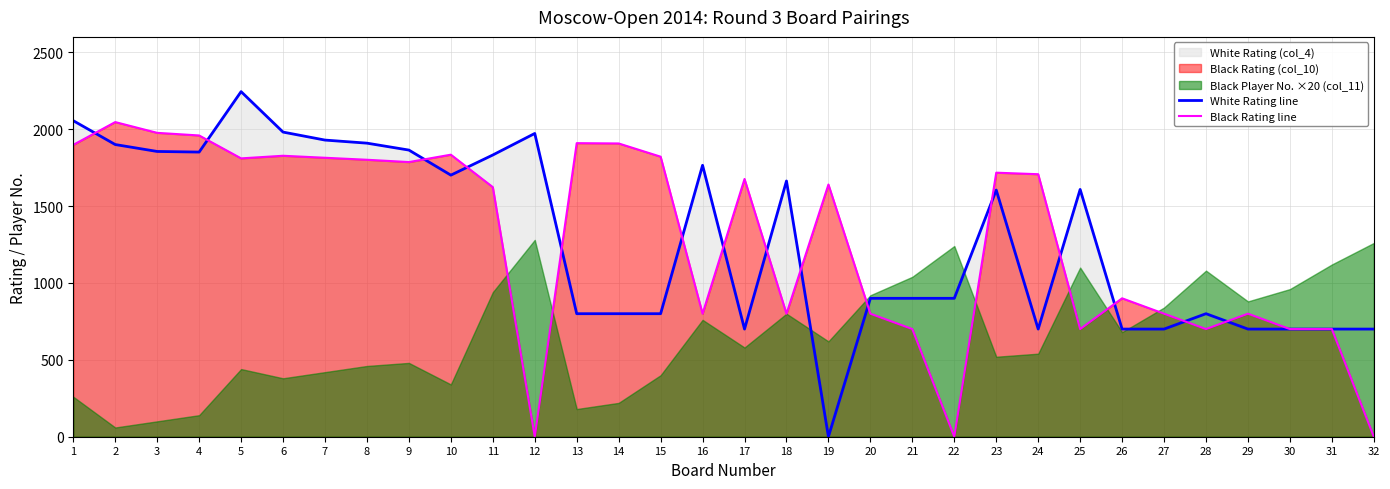

What is the sum of all White Rating line values?

41233